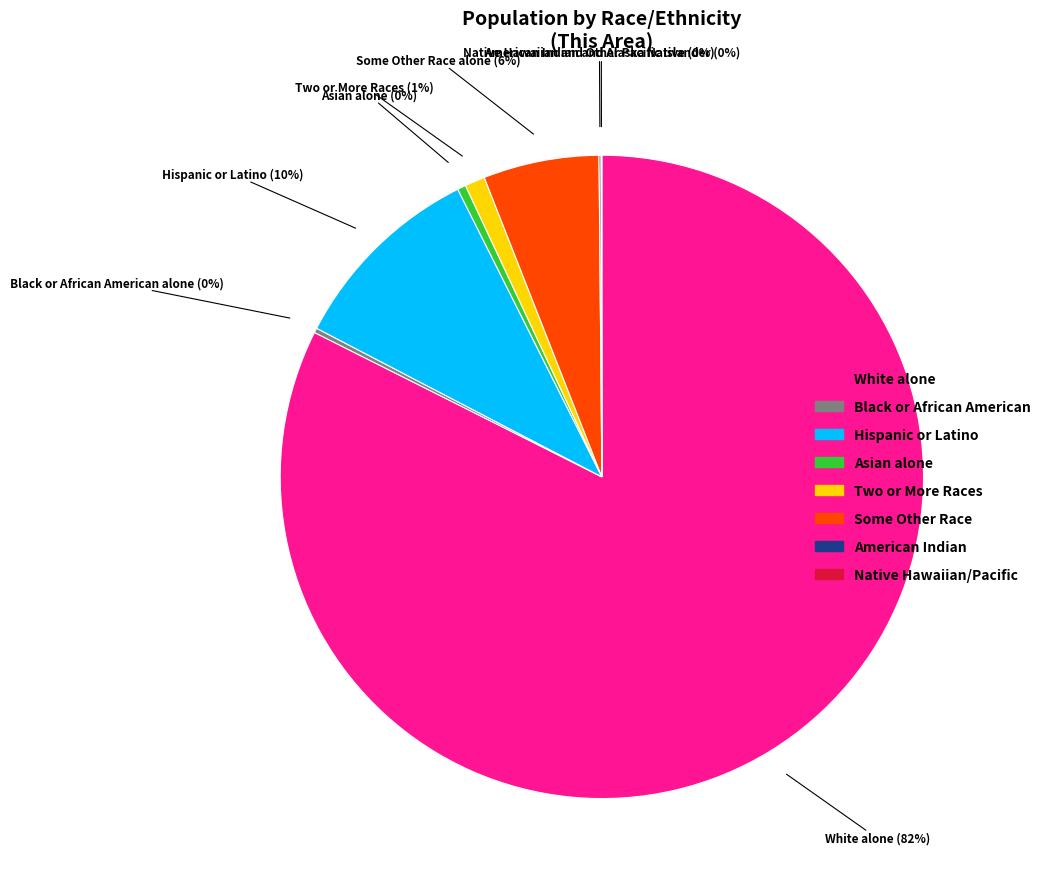

To the nearest percent, what is the average slice percentage?

12%